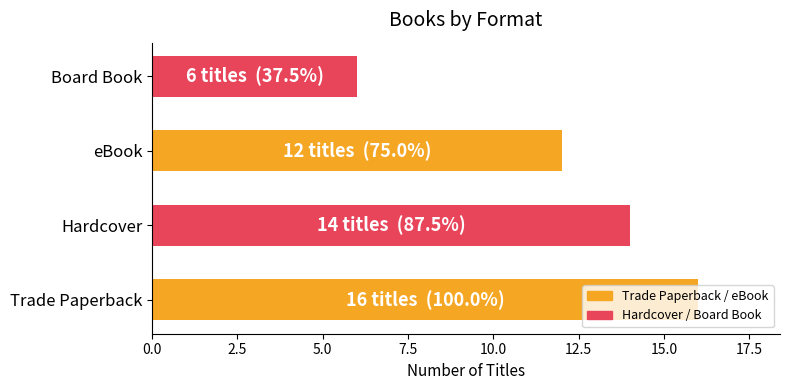

What is the average value?

12